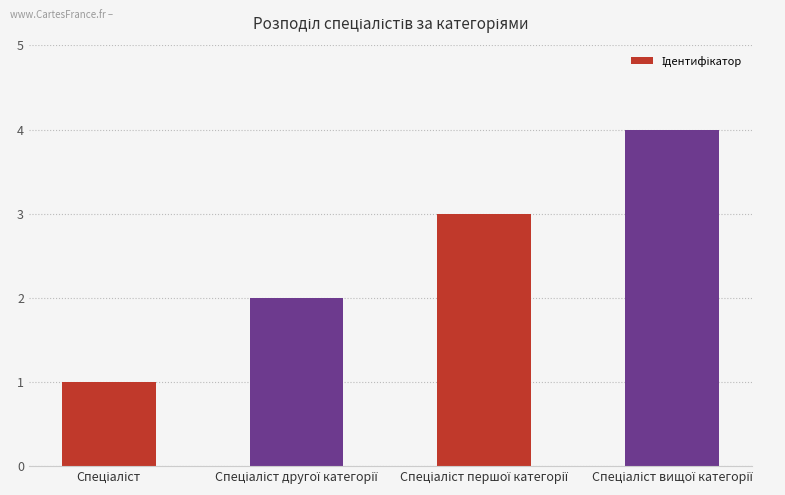

Reading right to left, list all the values displayed in this chart.

4	3	2	1